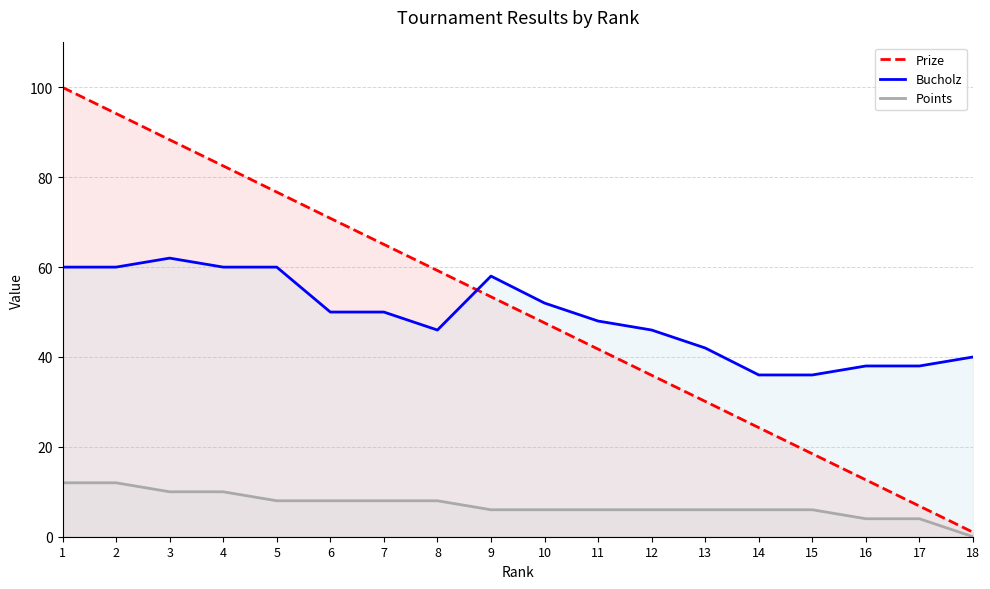

At 4, list the series in order from smallest to largest.

Points, Bucholz, Prize